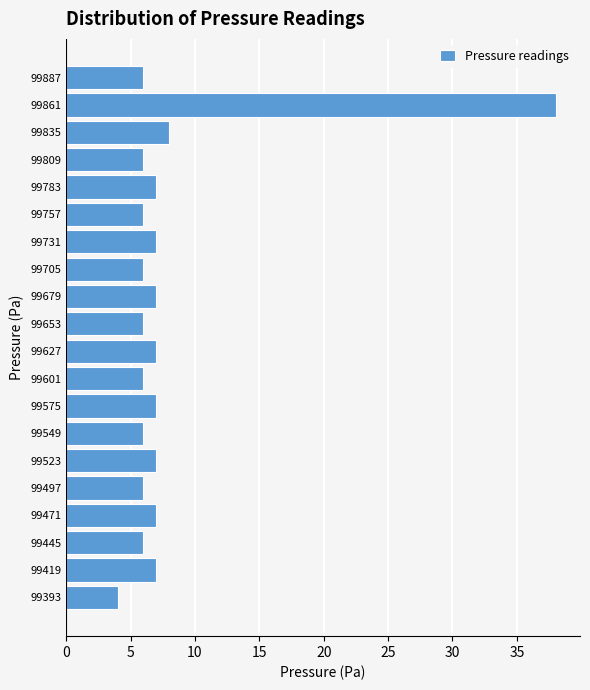

Reading bottom to top, transcribe this chart: for each bar, give the range it covers on the y-axis and its length. Neither the bar edges nor the lengths are printed on the chart, so give them approximately, as read against the axes.

99380 to 99406: 4
99406 to 99432: 7
99432 to 99458: 6
99458 to 99484: 7
99484 to 99510: 6
99510 to 99536: 7
99536 to 99562: 6
99562 to 99588: 7
99588 to 99614: 6
99614 to 99640: 7
99640 to 99666: 6
99666 to 99692: 7
99692 to 99718: 6
99718 to 99744: 7
99744 to 99770: 6
99770 to 99796: 7
99796 to 99822: 6
99822 to 99848: 8
99848 to 99874: 38
99874 to 99900: 6